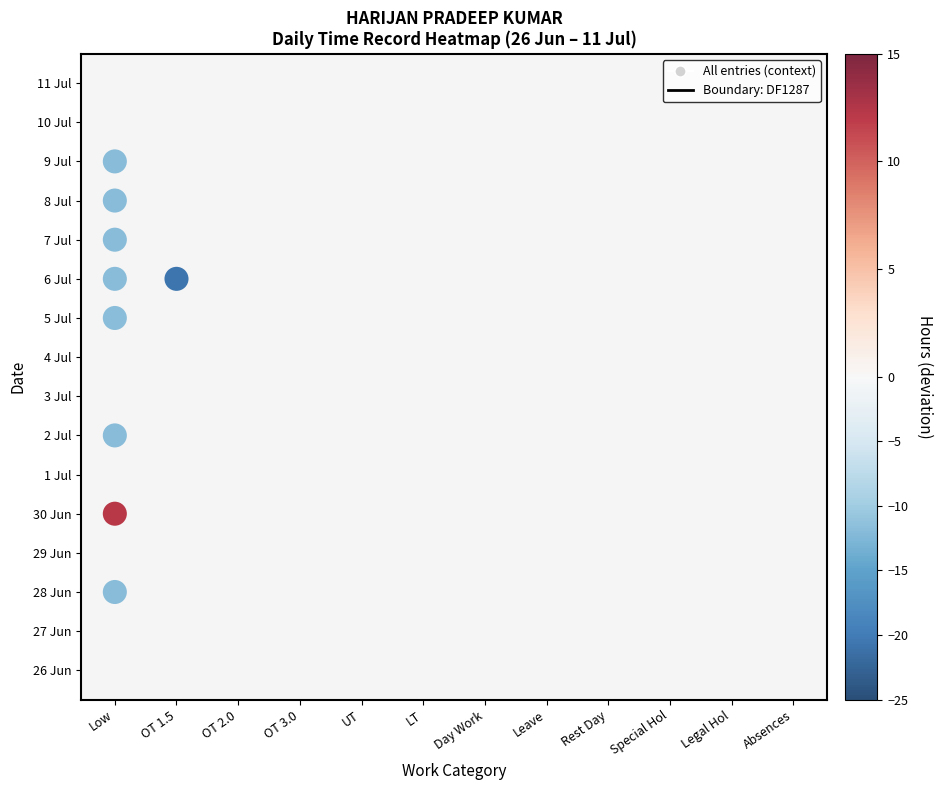

Reading left to right, list all the values displayed in this chart.

26: 0=0.0	1=0.0	2=0.0	3=0.0	4=0.0	5=0.0	6=0.0	7=0.0	8=0.0	9=0.0	10=0.0	11=0.0
27: 0=0.0	1=0.0	2=0.0	3=0.0	4=0.0	5=0.0	6=0.0	7=0.0	8=0.0	9=0.0	10=0.0	11=0.0
28: 0=-11.8	1=0.0	2=0.0	3=0.0	4=0.0	5=0.0	6=0.0	7=0.0	8=0.0	9=0.0	10=0.0	11=0.0
29: 0=0.0	1=0.0	2=0.0	3=0.0	4=0.0	5=0.0	6=0.0	7=0.0	8=0.0	9=0.0	10=0.0	11=0.0
30: 0=12.2	1=0.0	2=0.0	3=0.0	4=0.0	5=0.0	6=0.0	7=0.0	8=0.0	9=0.0	10=0.0	11=0.0
1: 0=0.0	1=0.0	2=0.0	3=0.0	4=0.0	5=0.0	6=0.0	7=0.0	8=0.0	9=0.0	10=0.0	11=0.0
2: 0=-11.8	1=0.0	2=0.0	3=0.0	4=0.0	5=0.0	6=0.0	7=0.0	8=0.0	9=0.0	10=0.0	11=0.0
3: 0=0.0	1=0.0	2=0.0	3=0.0	4=0.0	5=0.0	6=0.0	7=0.0	8=0.0	9=0.0	10=0.0	11=0.0
4: 0=0.0	1=0.0	2=0.0	3=0.0	4=0.0	5=0.0	6=0.0	7=0.0	8=0.0	9=0.0	10=0.0	11=0.0
5: 0=-11.7	1=0.0	2=0.0	3=0.0	4=0.0	5=0.0	6=0.0	7=0.0	8=0.0	9=0.0	10=0.0	11=0.0
6: 0=-11.8	1=-20.6	2=0.0	3=0.0	4=0.0	5=0.0	6=0.0	7=0.0	8=0.0	9=0.0	10=0.0	11=0.0
7: 0=-11.8	1=0.0	2=0.0	3=0.0	4=0.0	5=0.0	6=0.0	7=0.0	8=0.0	9=0.0	10=0.0	11=0.0
8: 0=-11.9	1=0.0	2=0.0	3=0.0	4=0.0	5=0.0	6=0.0	7=0.0	8=0.0	9=0.0	10=0.0	11=0.0
9: 0=-11.8	1=0.0	2=0.0	3=0.0	4=0.0	5=0.0	6=0.0	7=0.0	8=0.0	9=0.0	10=0.0	11=0.0
10: 0=0.0	1=0.0	2=0.0	3=0.0	4=0.0	5=0.0	6=0.0	7=0.0	8=0.0	9=0.0	10=0.0	11=0.0
11: 0=0.0	1=0.0	2=0.0	3=0.0	4=0.0	5=0.0	6=0.0	7=0.0	8=0.0	9=0.0	10=0.0	11=0.0